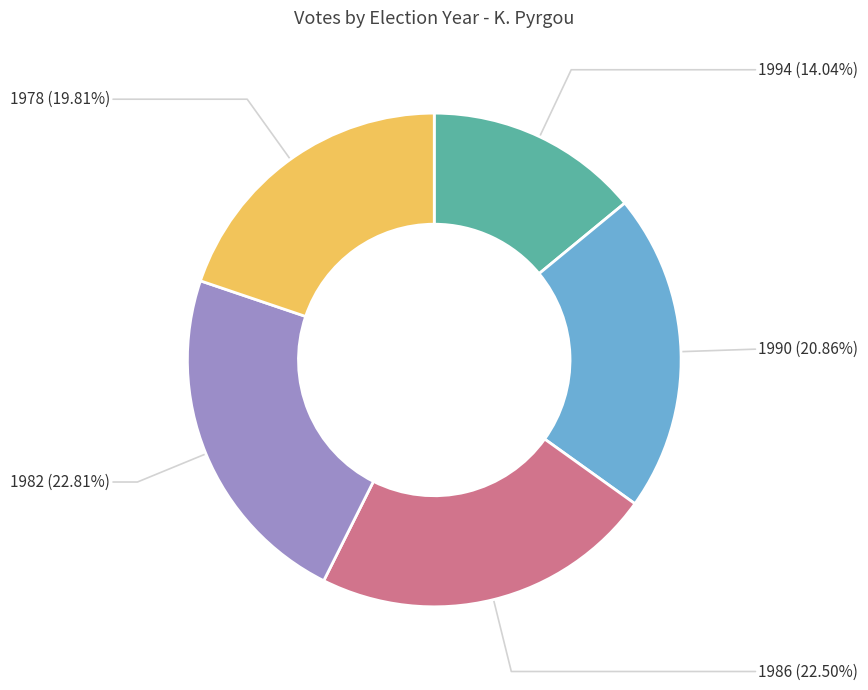

What is the total percentage of 1978 and 1990?

40.7%